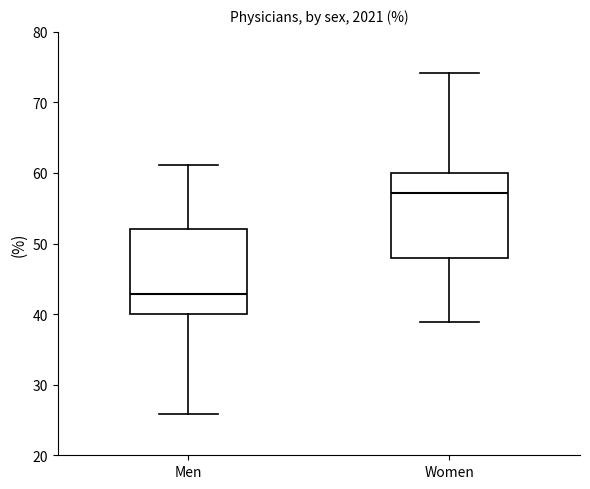

Reading left to right, read every box against the y-axis: the position of its median line, the range the box covers, and the ends of its whiskers. The values are not printed on the chart, so give them approximately, as read against the axis.

Men: median 43, box 40 to 52, whiskers 26 to 61
Women: median 57, box 48 to 60, whiskers 39 to 74